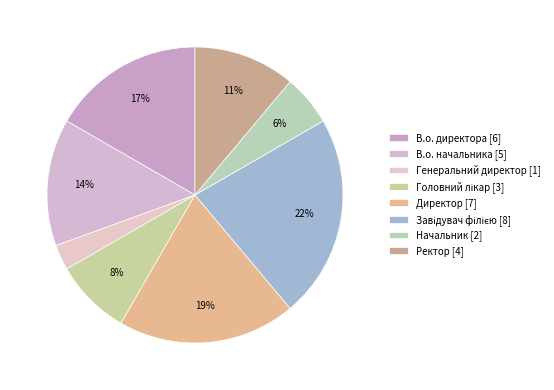

To the nearest percent, what portion does В.о. директора represent?

17%